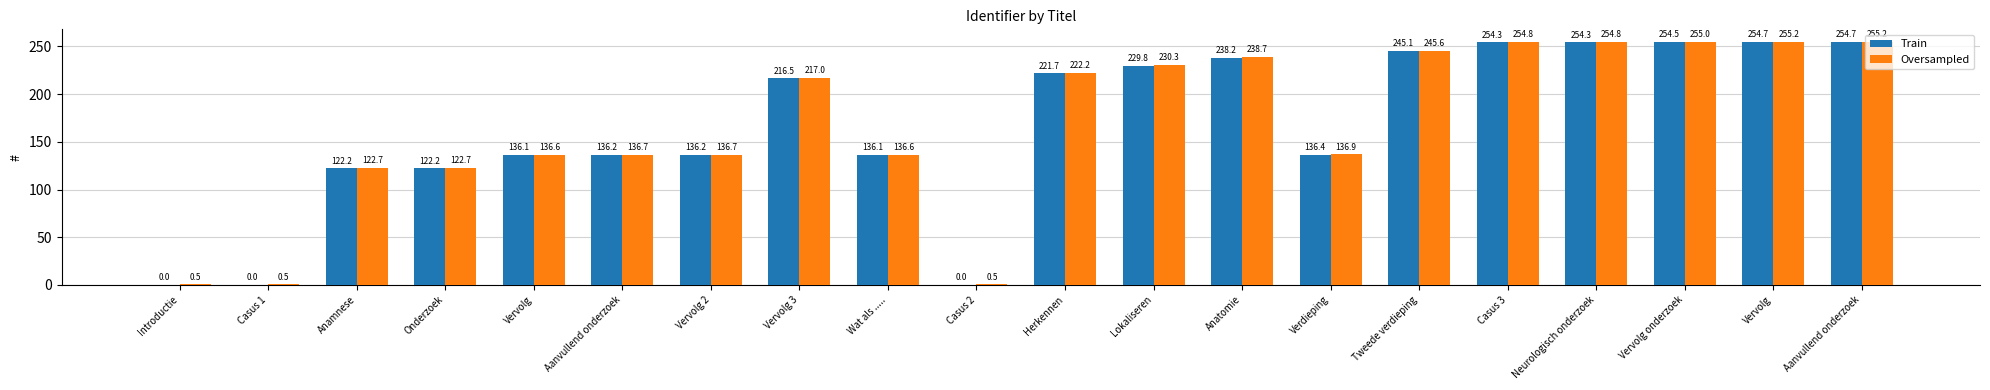

What are all the series names shown in the legend?

Train, Oversampled